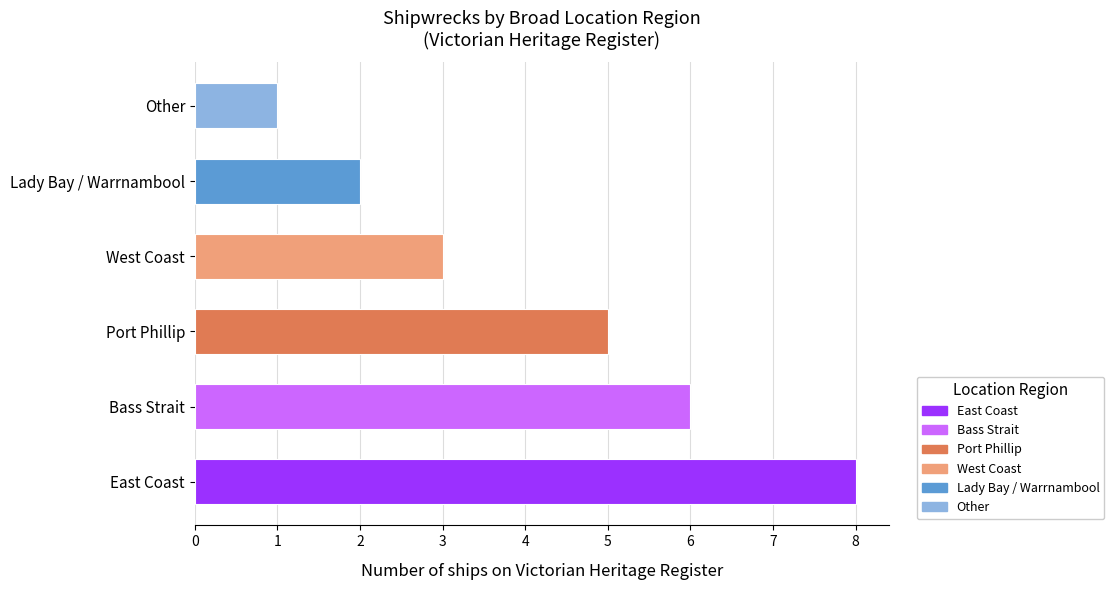

Reading right to left, transcribe all the data shown in this chart.

Other=1	Lady Bay / Warrnambool=2	West Coast=3	Port Phillip=5	Bass Strait=6	East Coast=8